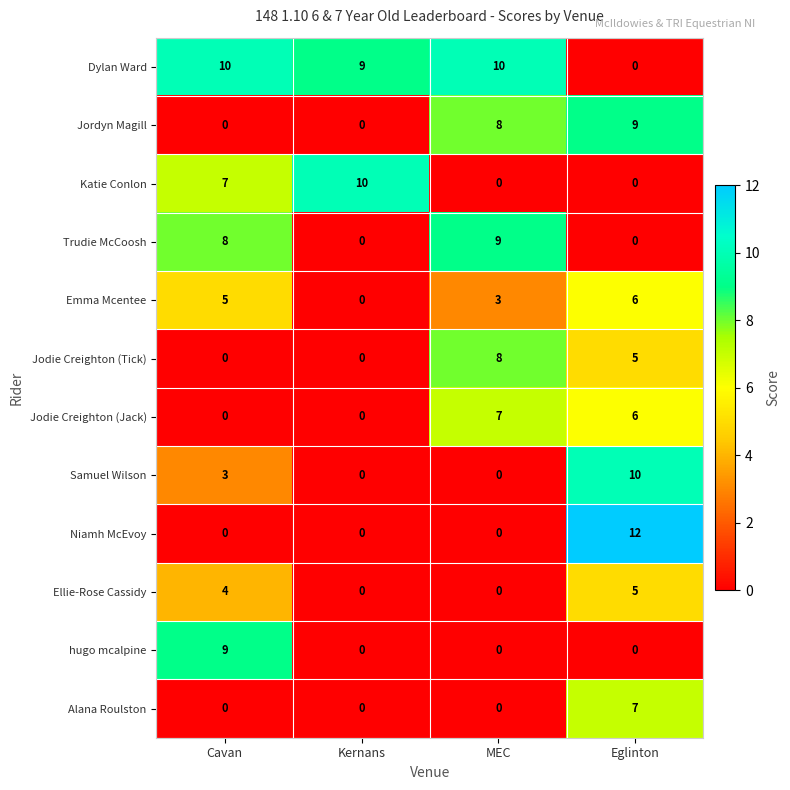

What value does the Jodie Creighton (Tick) series have at Eglinton?

5